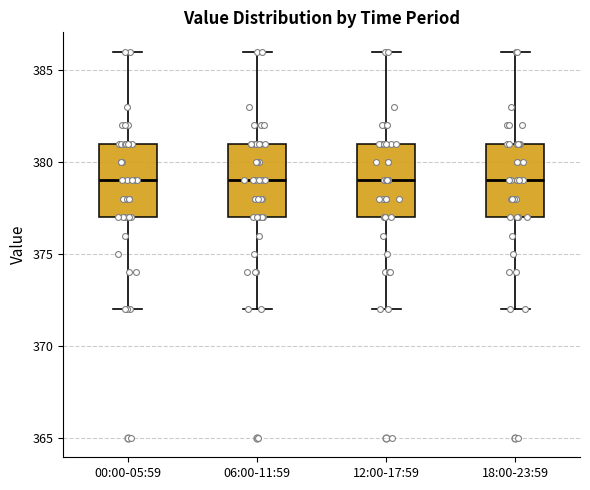

Reading left to right, transcribe this box plot: for each box, give where its median line is, the range the box spans, and where its two whiskers end, as read against the y-axis. The values are not printed on the chart, so give them approximately, as read against the axis.

00:00-05:59: median 379, box 377 to 381, whiskers 372 to 386
06:00-11:59: median 379, box 377 to 381, whiskers 372 to 386
12:00-17:59: median 379, box 377 to 381, whiskers 372 to 386
18:00-23:59: median 379, box 377 to 381, whiskers 372 to 386